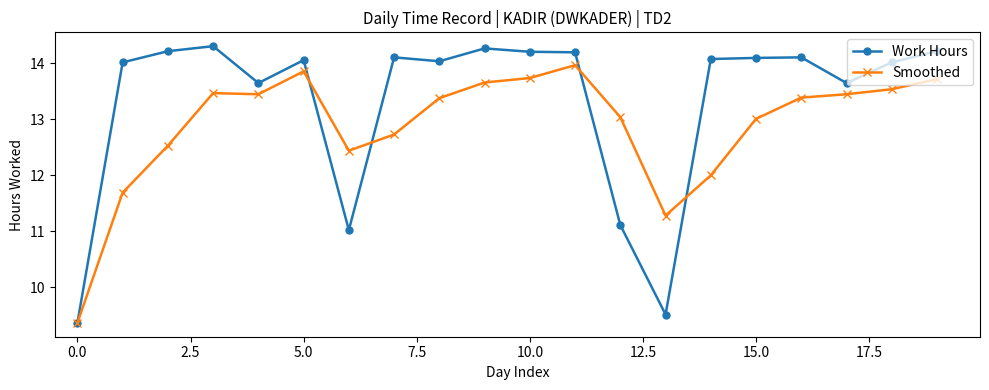

At how many categories does at least one series exceed 10?

19